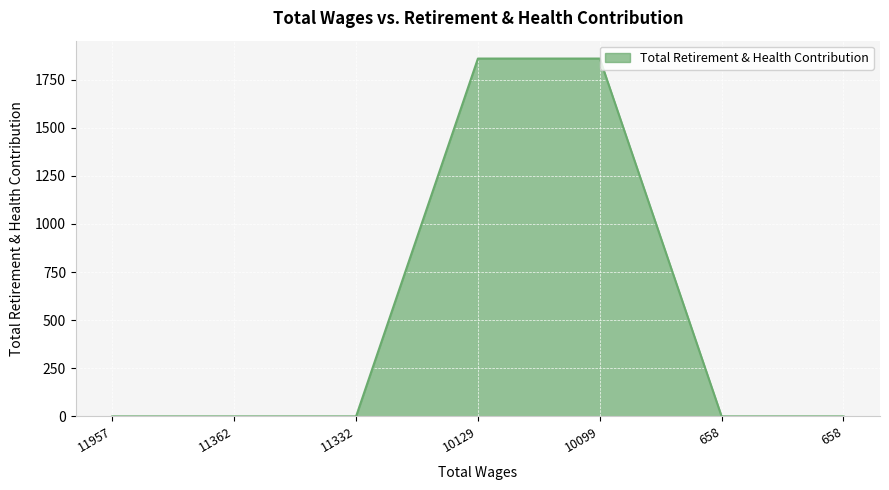

Rank the categories by value from lowest to highest.

11957.0, 11362.0, 11332.0, 658.0, 658.0, 10129.0, 10099.0